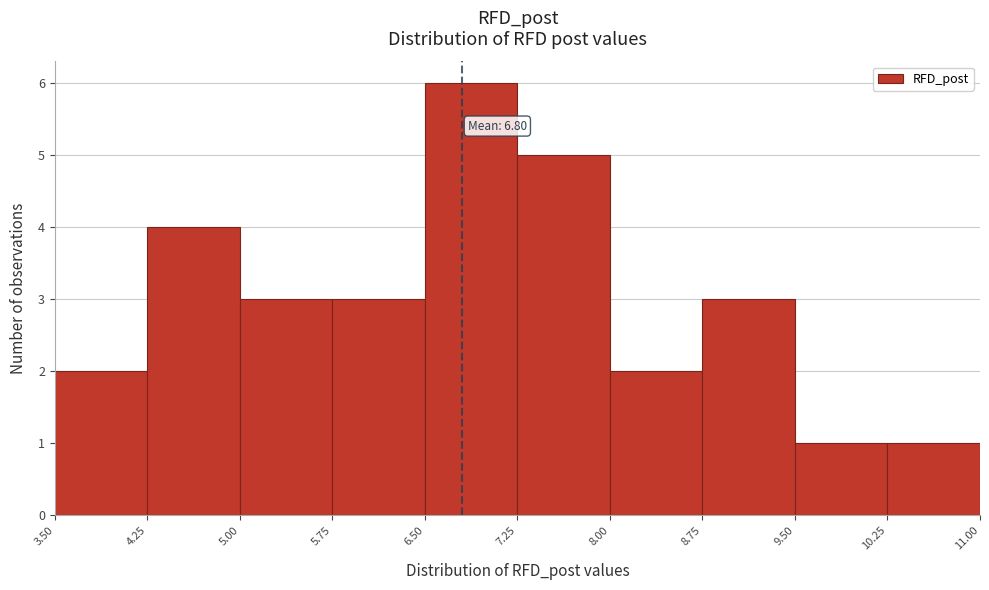

Over which range of the x-axis is the bar tallest?

6.50 to 7.25